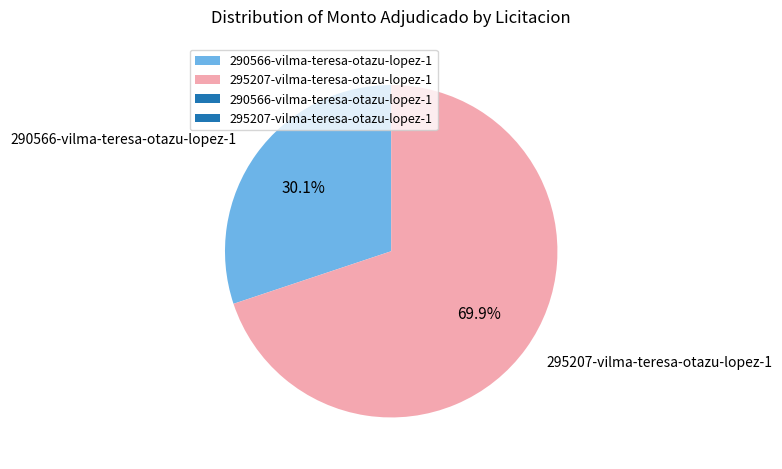

Is the sum of 295207-vilma-teresa-otazu-lopez-1 and 290566-vilma-teresa-otazu-lopez-1 greater than half?

Yes